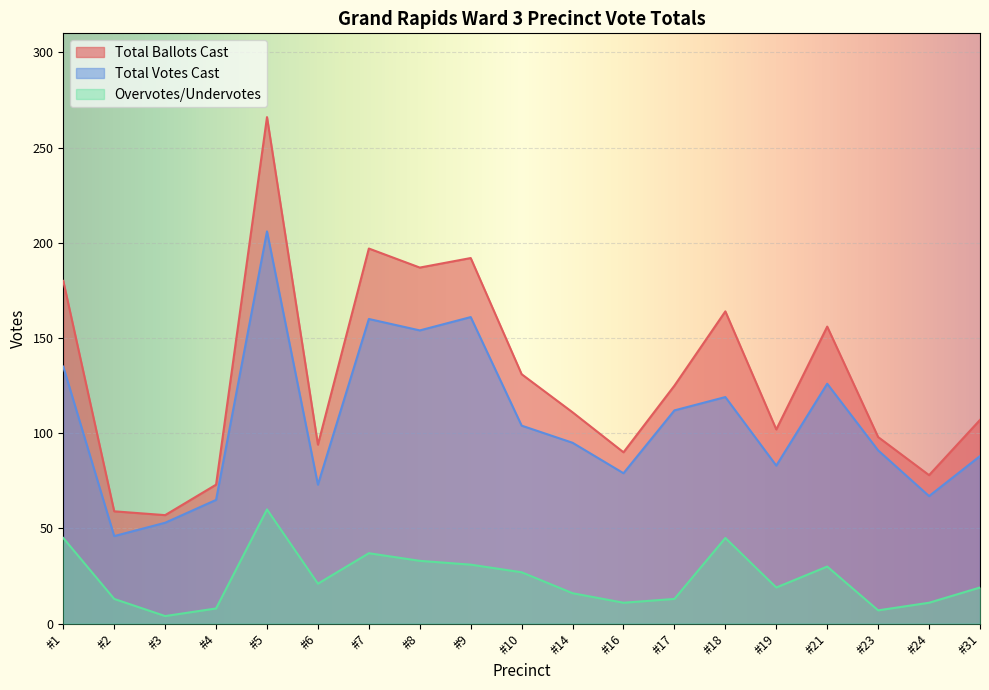

True or false: Total Ballots Cast and Total Votes Cast intersect in this chart.

False